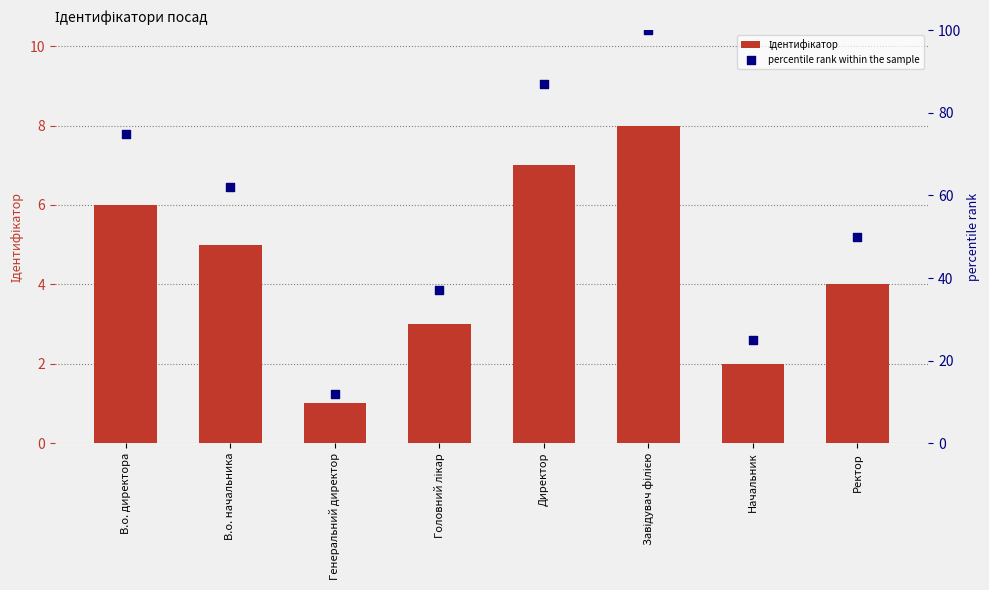

Which series has the largest Y range (max minus min)?

percentile rank within the sample